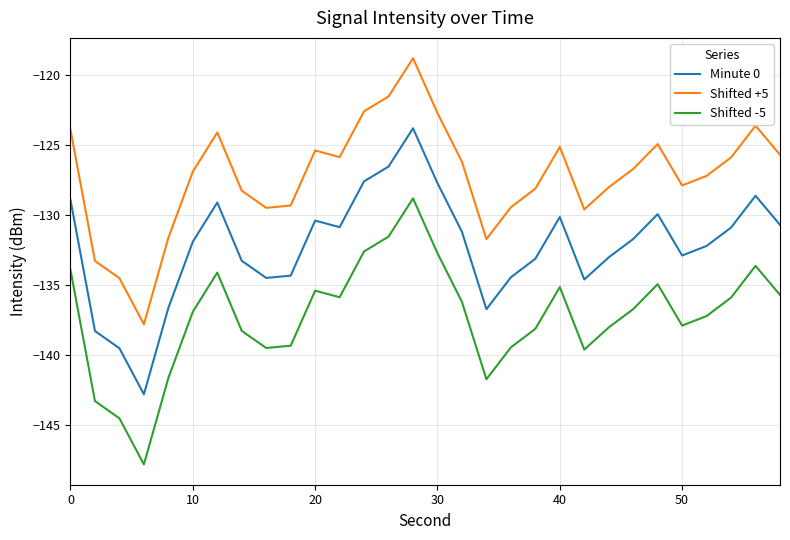

What is the greatest value displayed?

-118.8